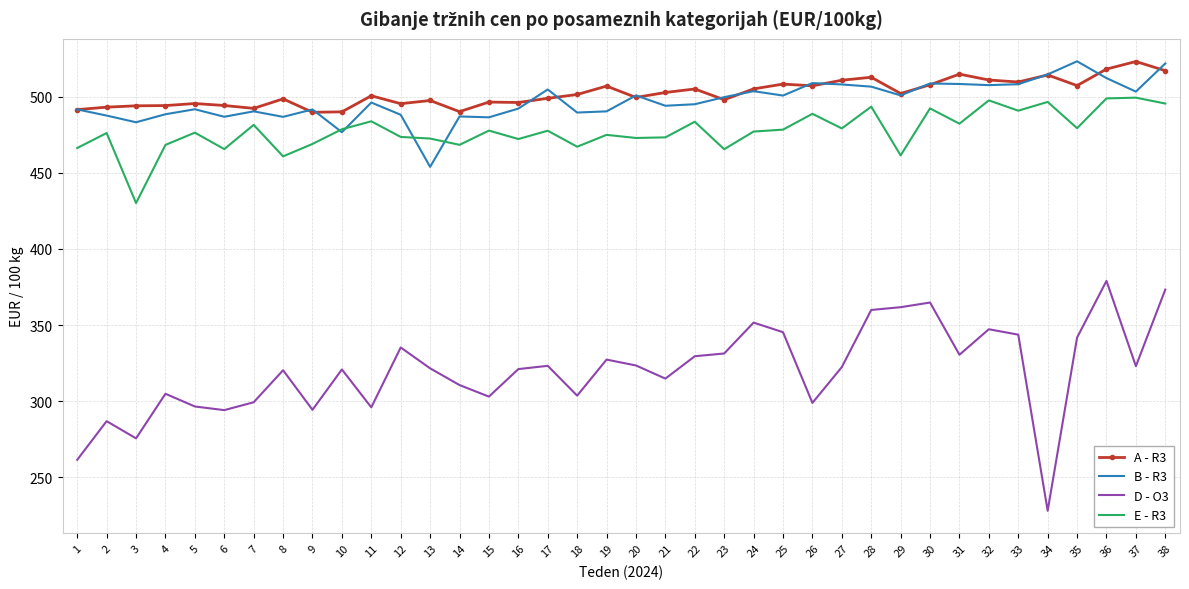

What is the spread (max minus min) of values at 6?

200.2